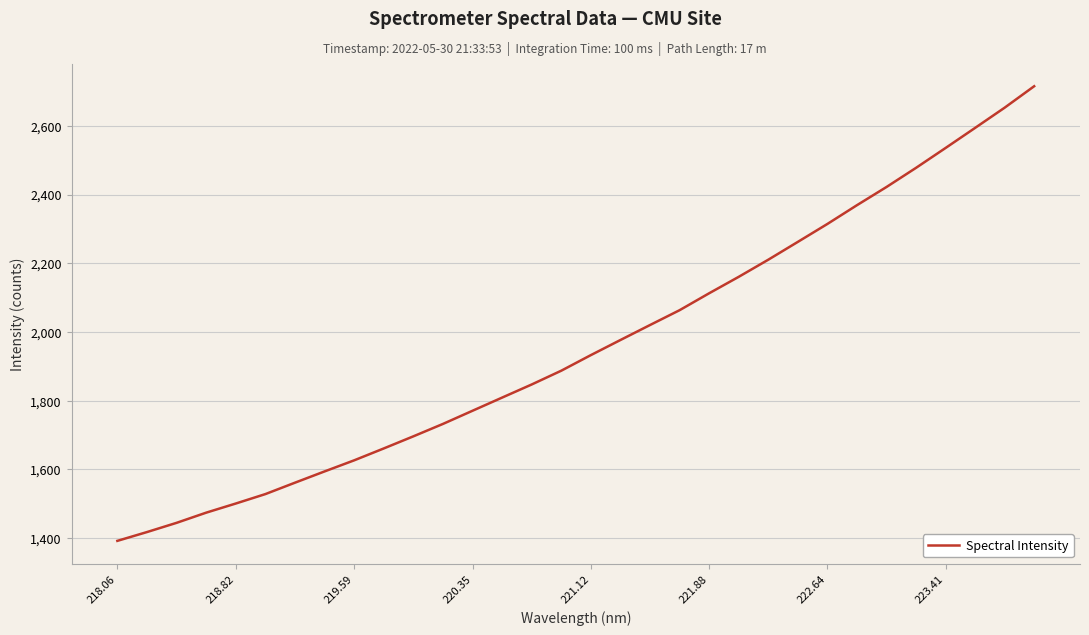

Reading left to right, extract all data points from this chart.

1392.1	1417.7	1444.5	1474.1	1500.7	1528.2	1561.4	1594.2	1626.5	1661.1	1696.3	1732.4	1770.8	1809.1	1847.2	1887.4	1932.7	1976.7	2020.3	2063.4	2112.7	2160.5	2210.4	2262.2	2314.4	2369.0	2422.0	2477.7	2535.6	2594.0	2652.9	2715.4